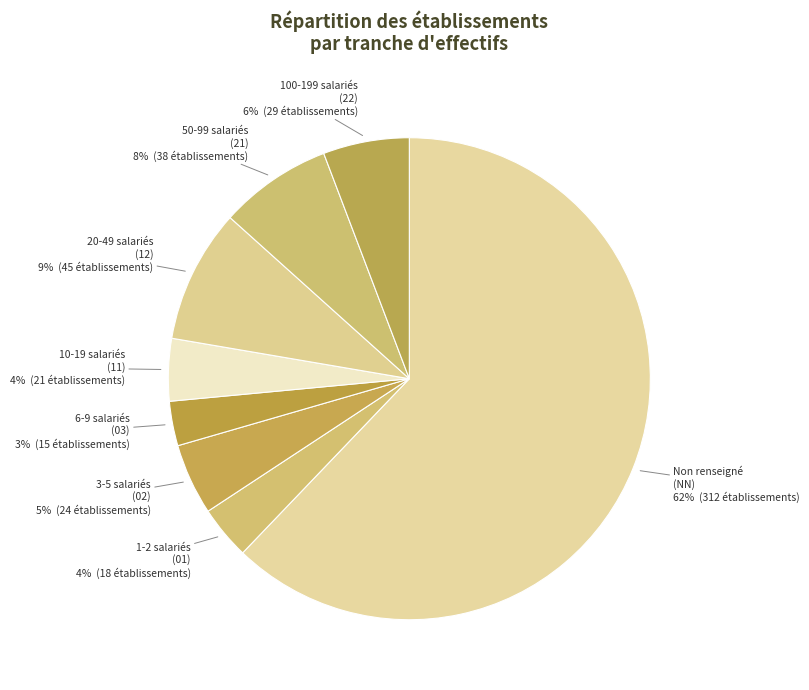

To the nearest percent, what is the average slice percentage?

12%